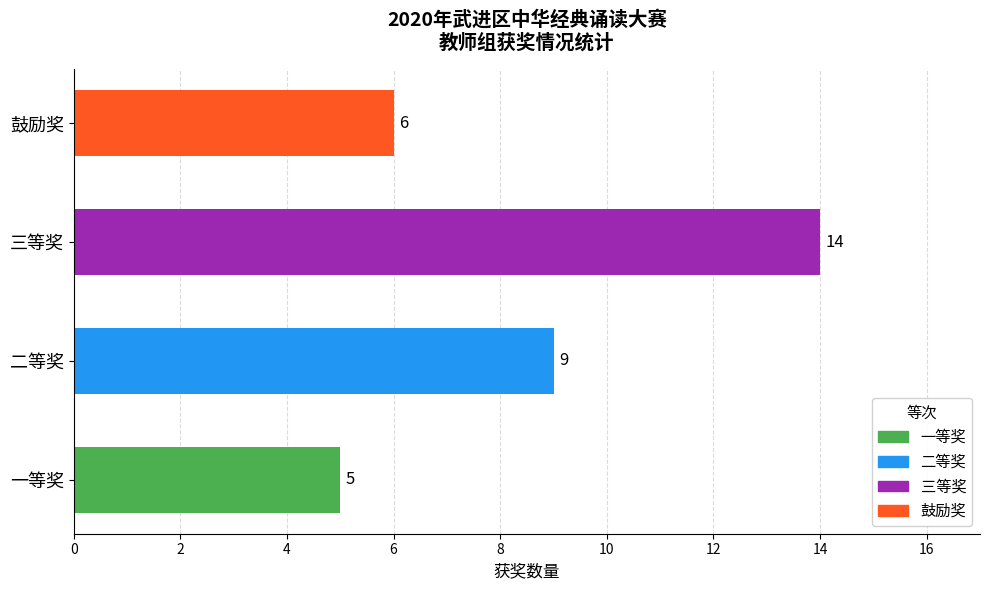

Are the bars grouped side by side (vs. stacked)?

No